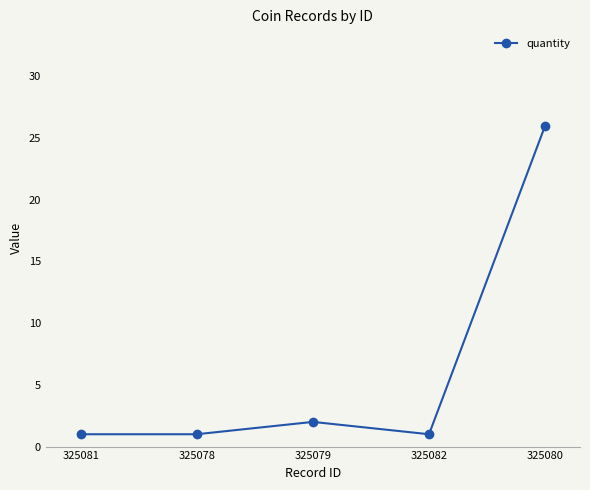

At which label is the value closest to 13?

325079